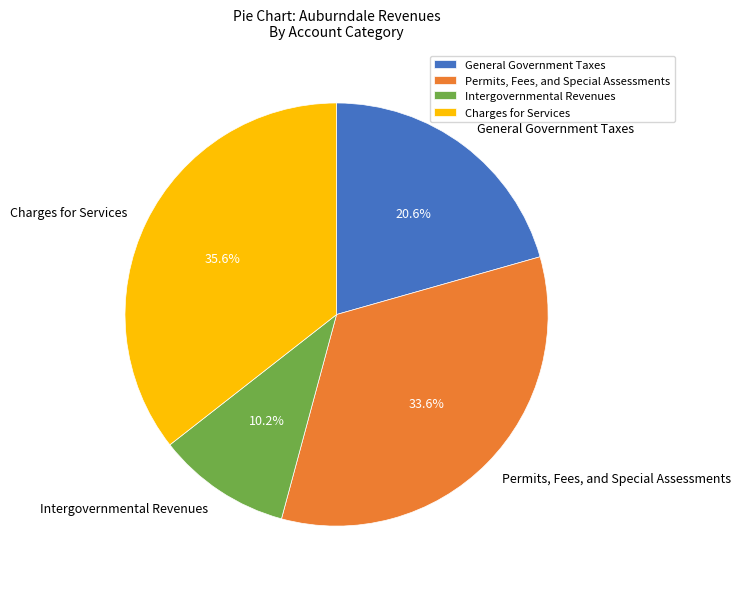

Which category has the biggest portion of the pie?

Charges for Services